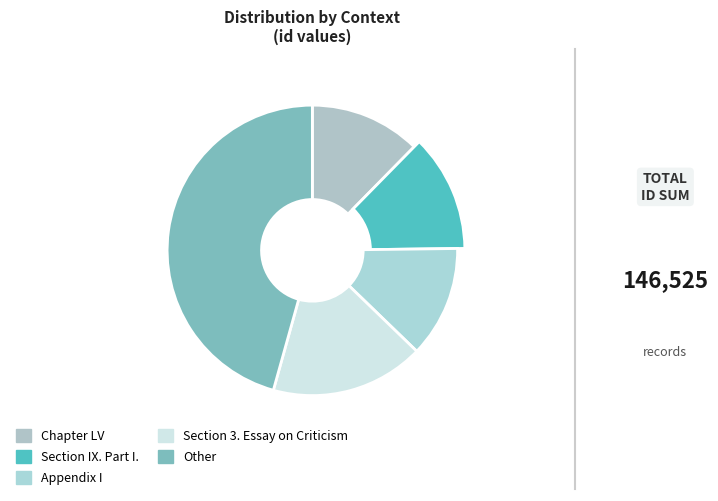

What is the total percentage of Other and Chapter LV?

58.0%